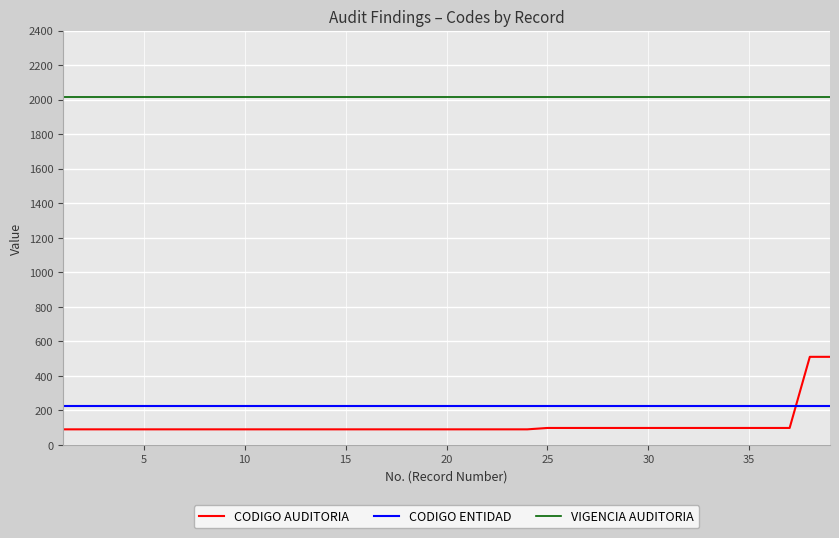

Which series has the largest total across all categories?

VIGENCIA AUDITORIA